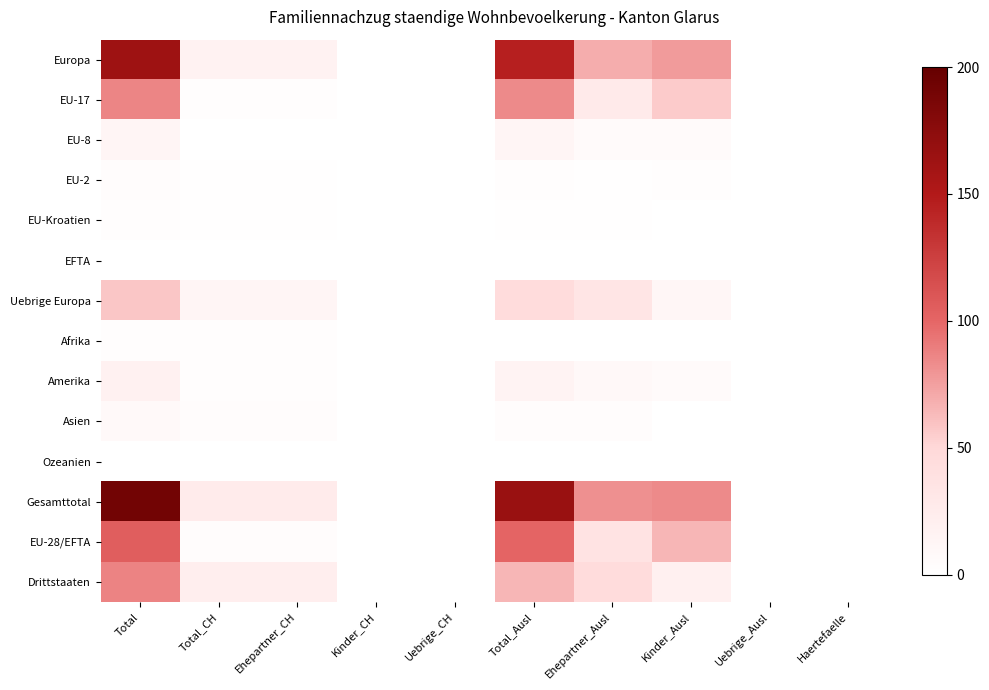

How many distinct data groups are displayed?

14